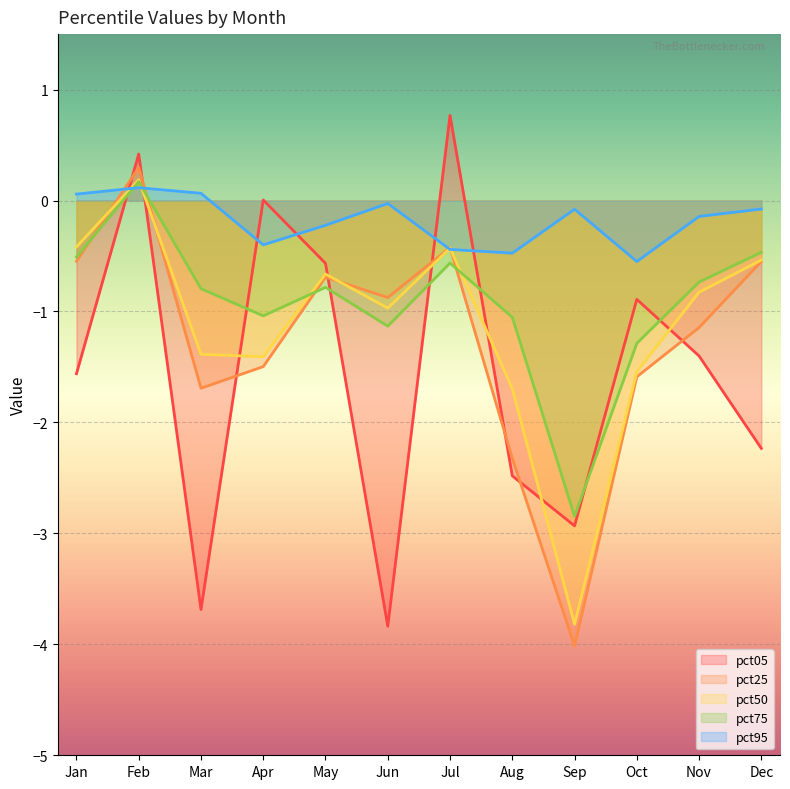

How many values in the pct05 series are below -1?

7